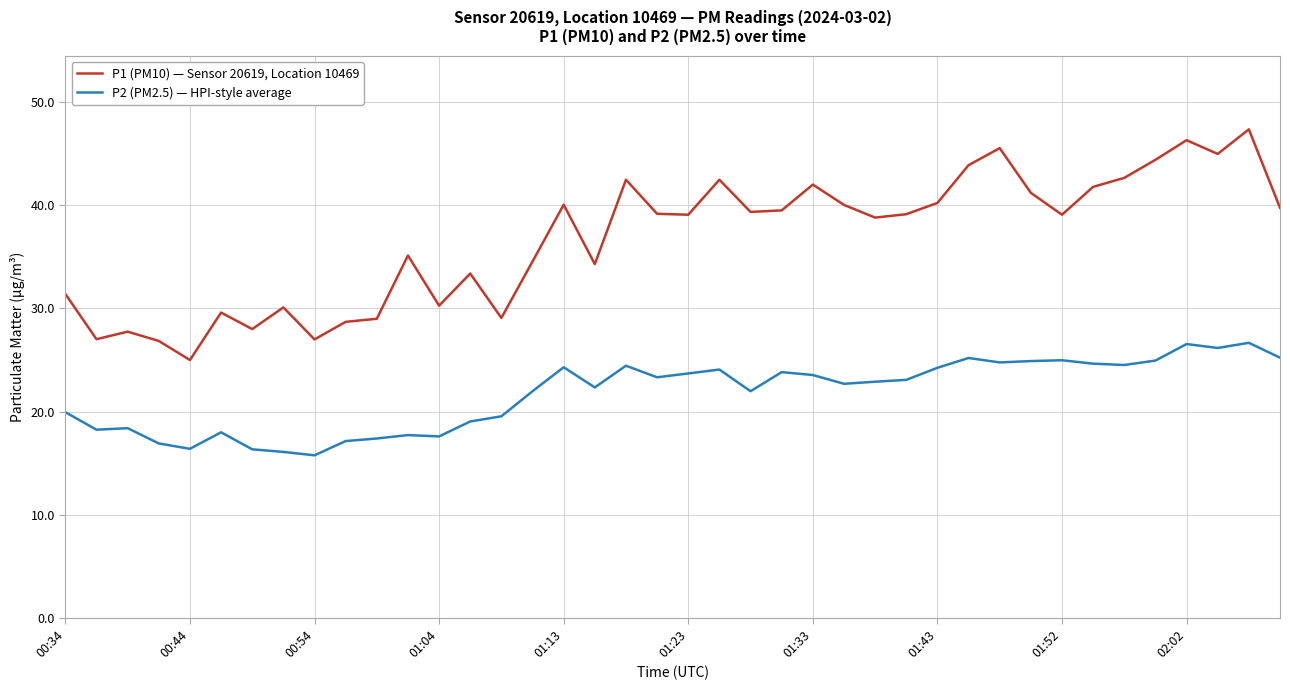

What is the minimum value for P1 (PM10) — Sensor 20619, Location 10469?

25.0